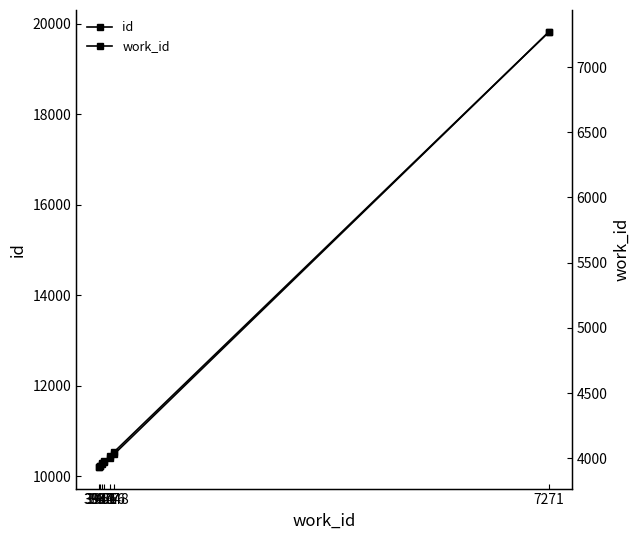

True or false: id and work_id intersect in this chart.

False